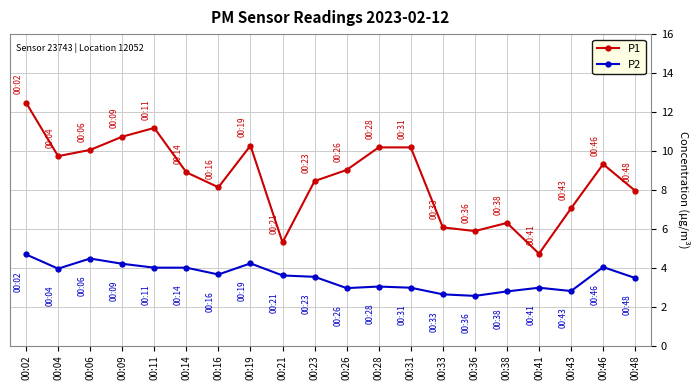

Which series has the widest spread of values?

P1